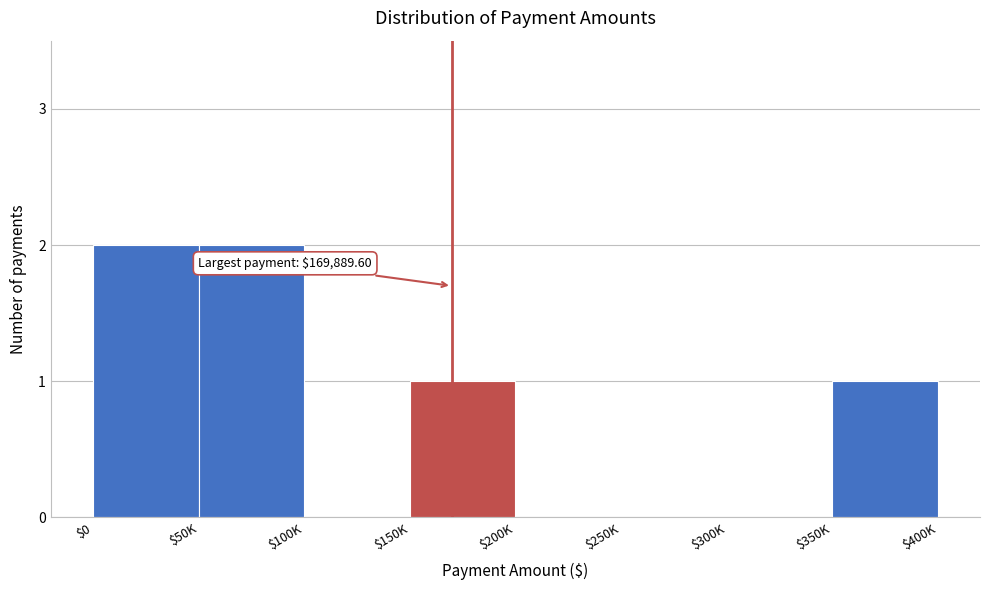

The value at $0 is 2. True or false?

True